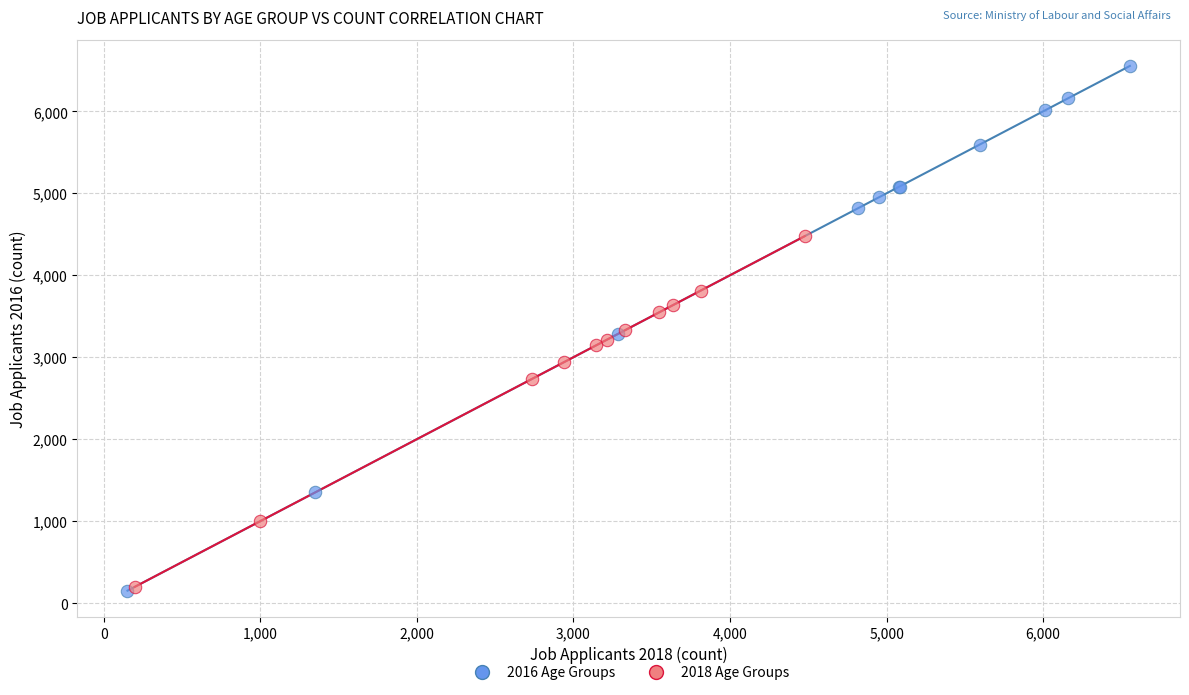

Which series contains the highest Y value?

2016 Age Groups